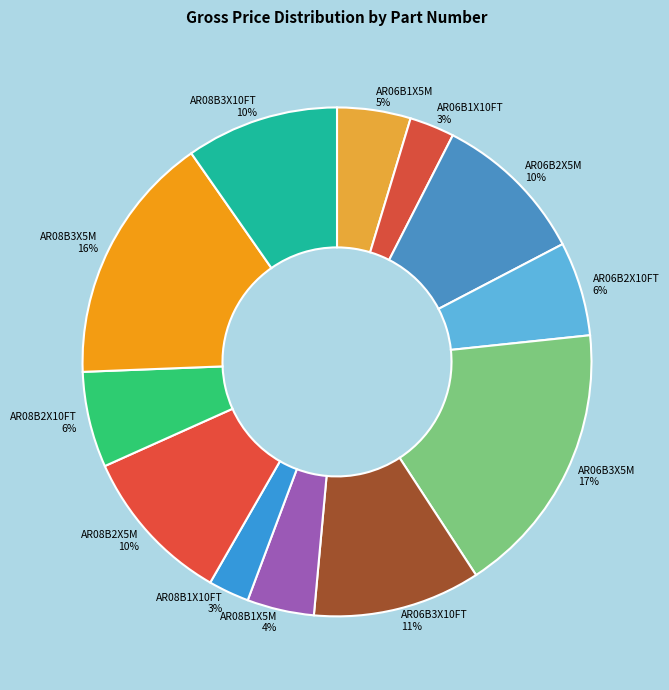

Is it true that AR08B1X5M is 4% of the pie?

True